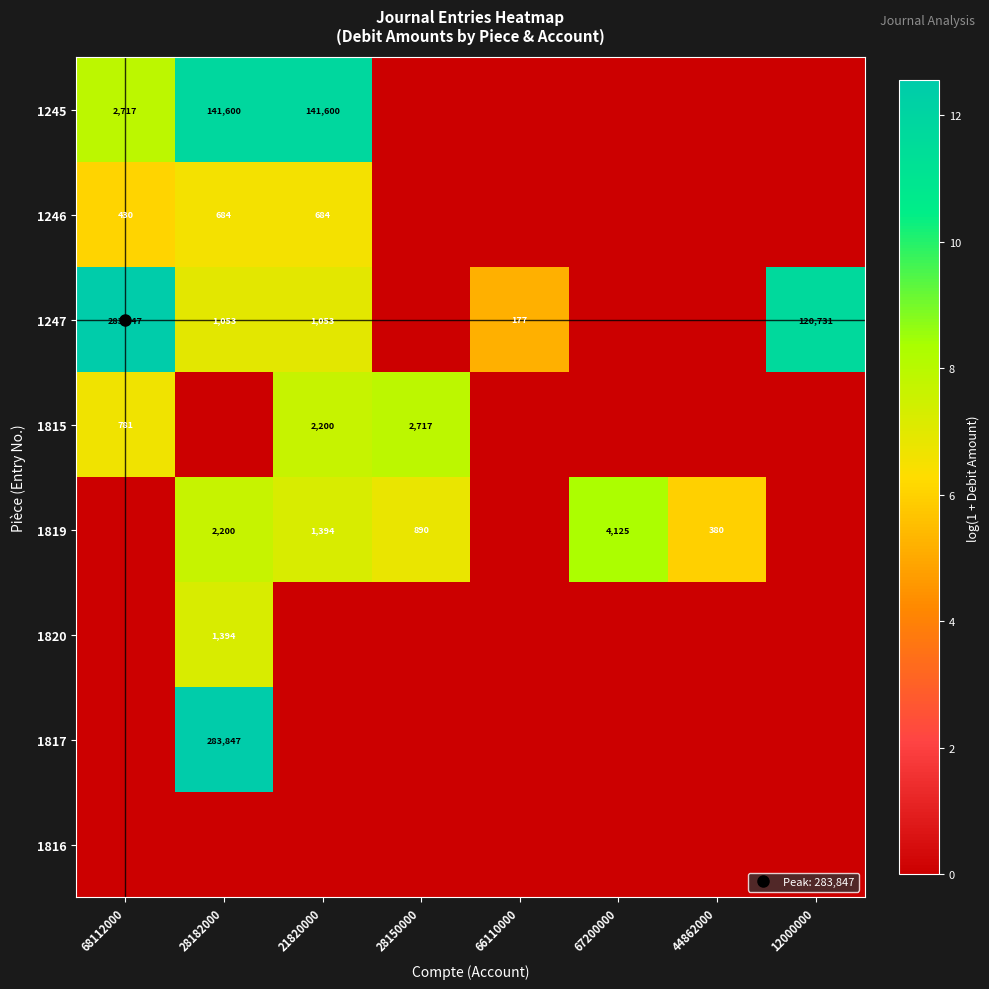

What is the difference between the 1819 values at 28150000 and 21820000?

0.4